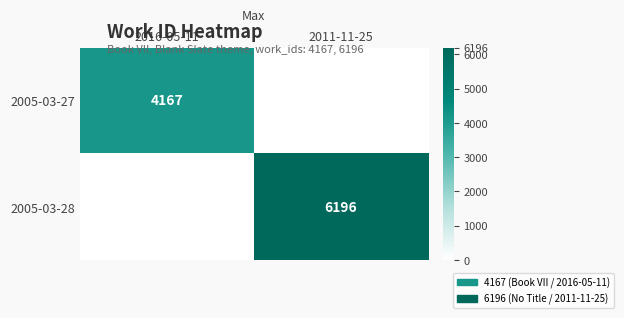

True or false: 2005-03-28 has a value of 4015 at 2011-11-25.

False